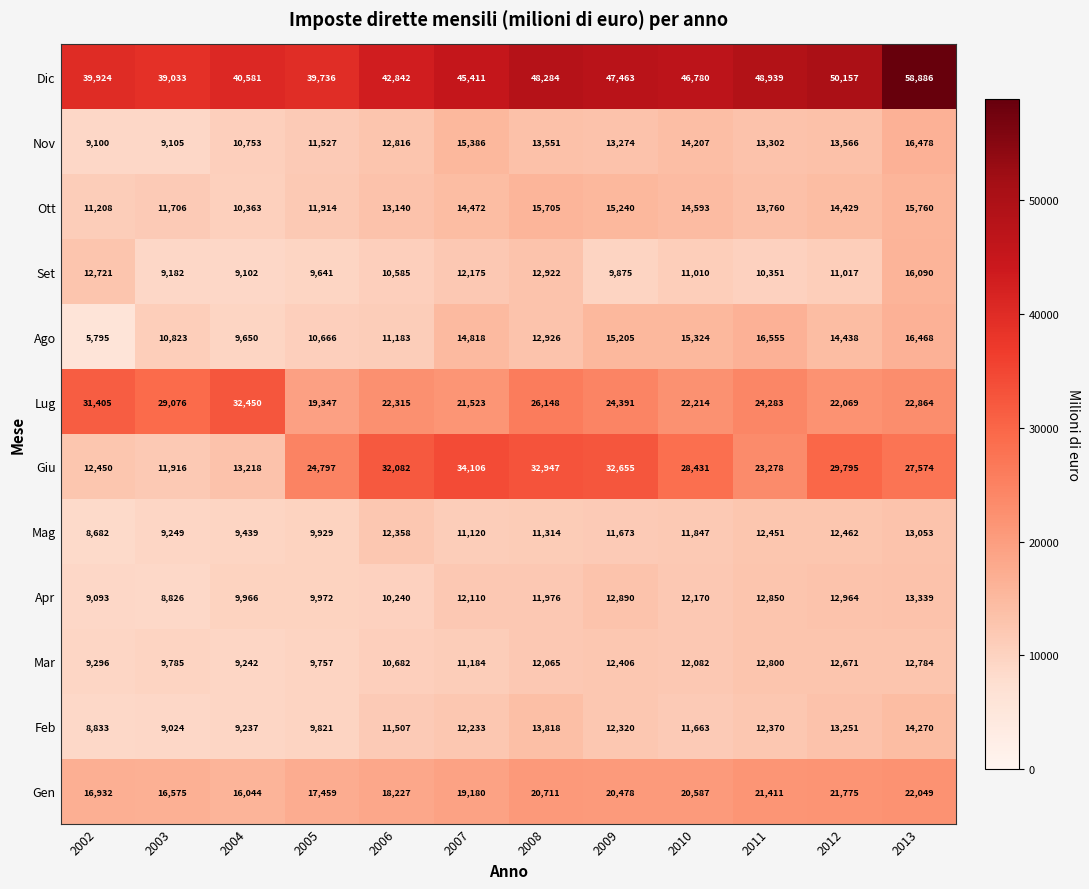

What is the average value of the Lug series?

24840